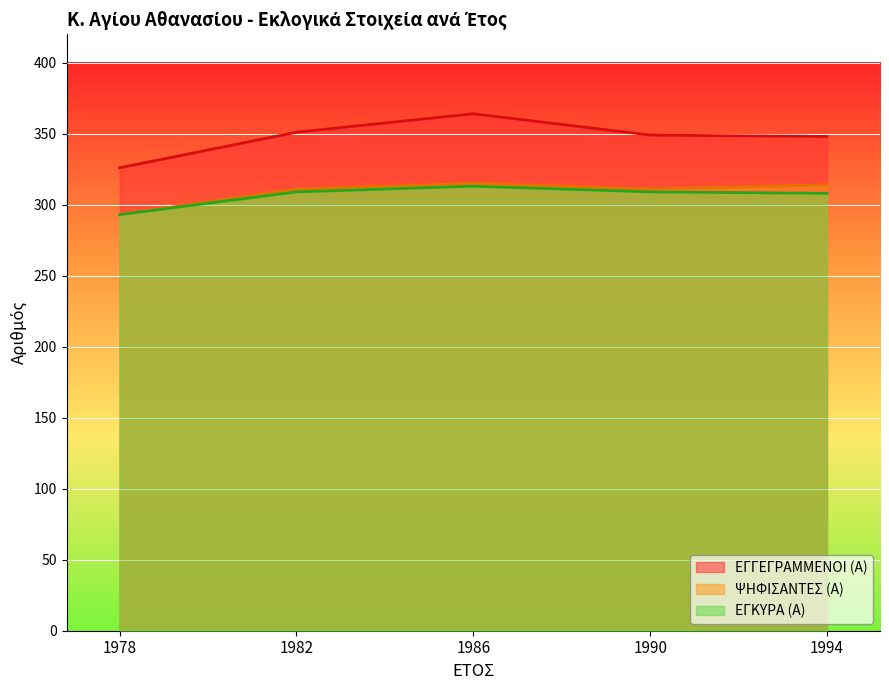

Which series has the largest total across all categories?

ΕΓΓΕΓΡΑΜΜΕΝΟΙ (Α)